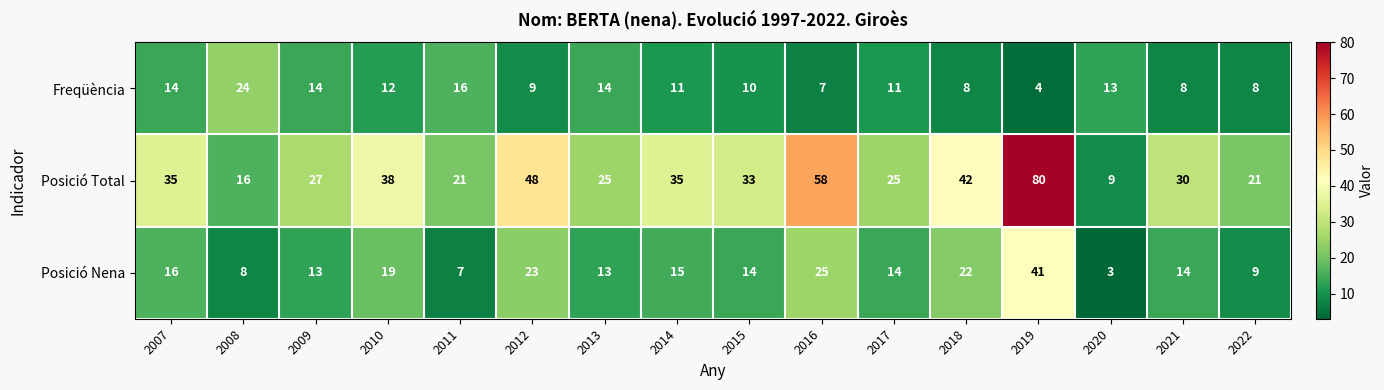

Which series has the widest spread of values?

Posició Total